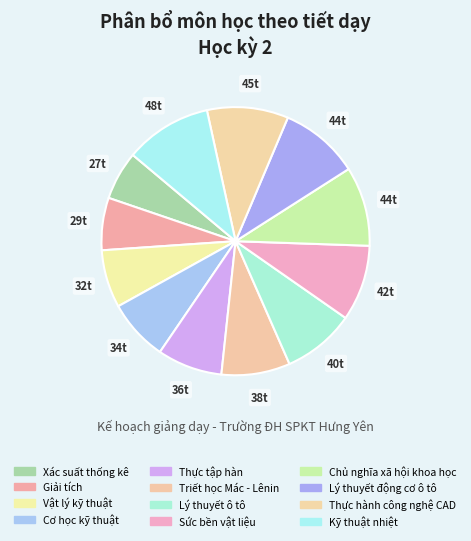

Does any single category account for the majority?

No